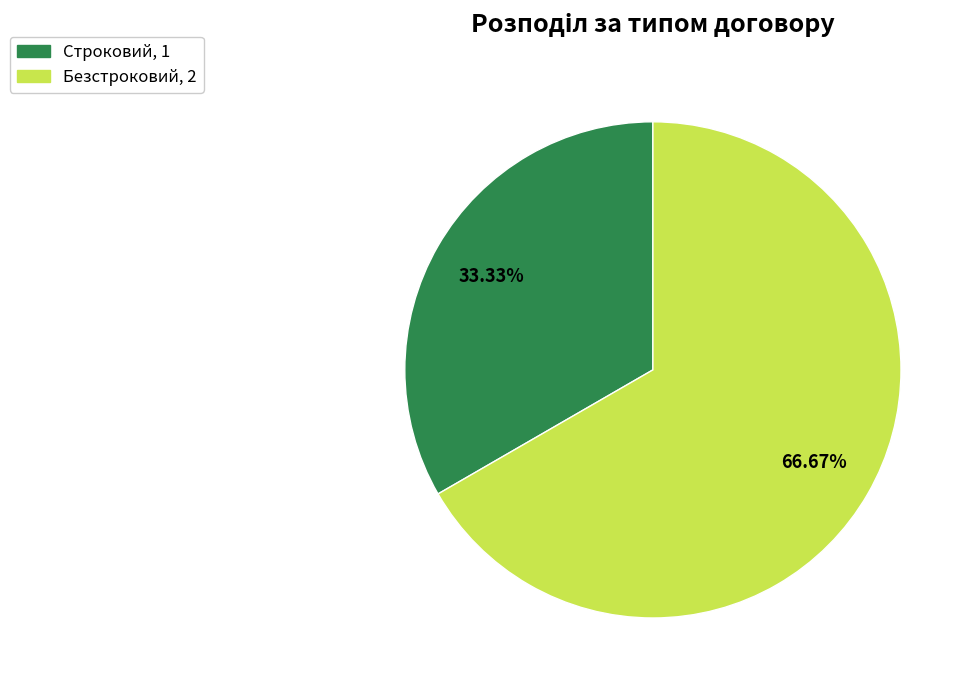

To the nearest percent, what is the difference between the Строковий and Безстроковий slice percentages?

33%